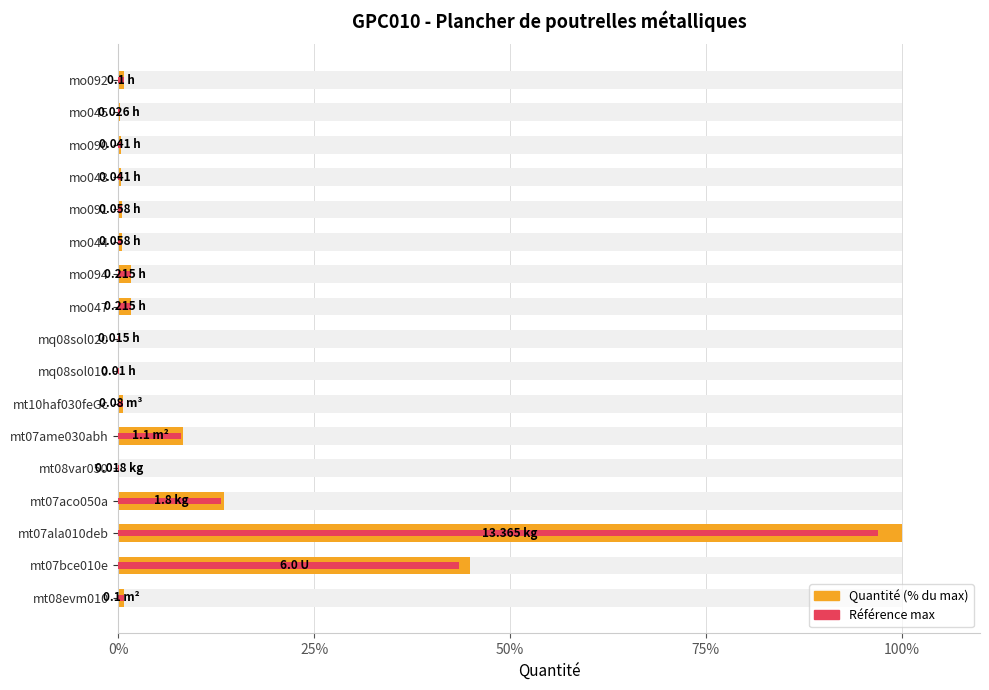

Which series has the largest range (max minus min)?

Quantité (% du max)